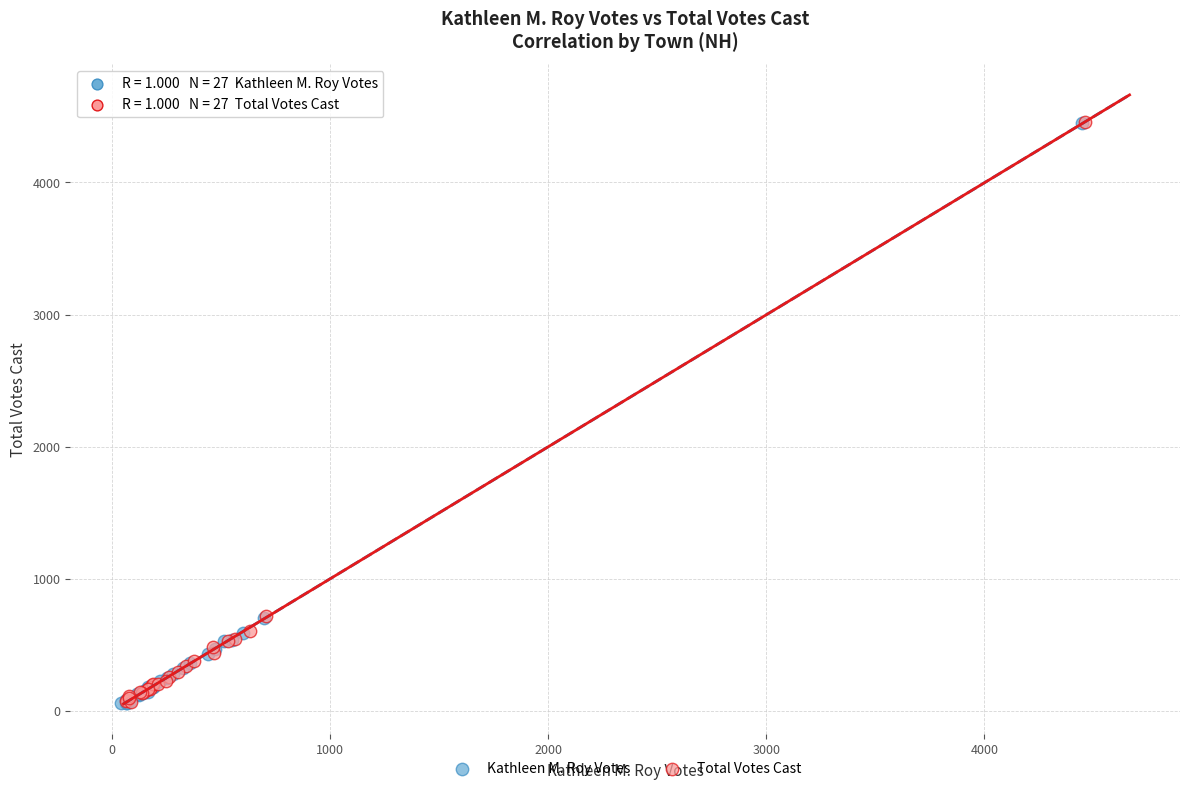

What are all the series names shown in the legend?

Kathleen M. Roy Votes, Total Votes Cast